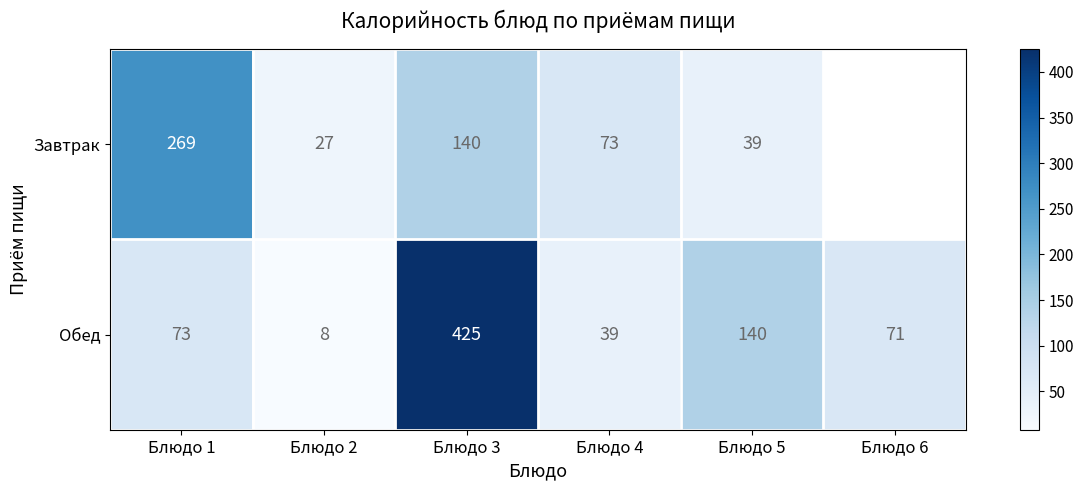

At which category is the sum across all series the highest?

Блюдо 3